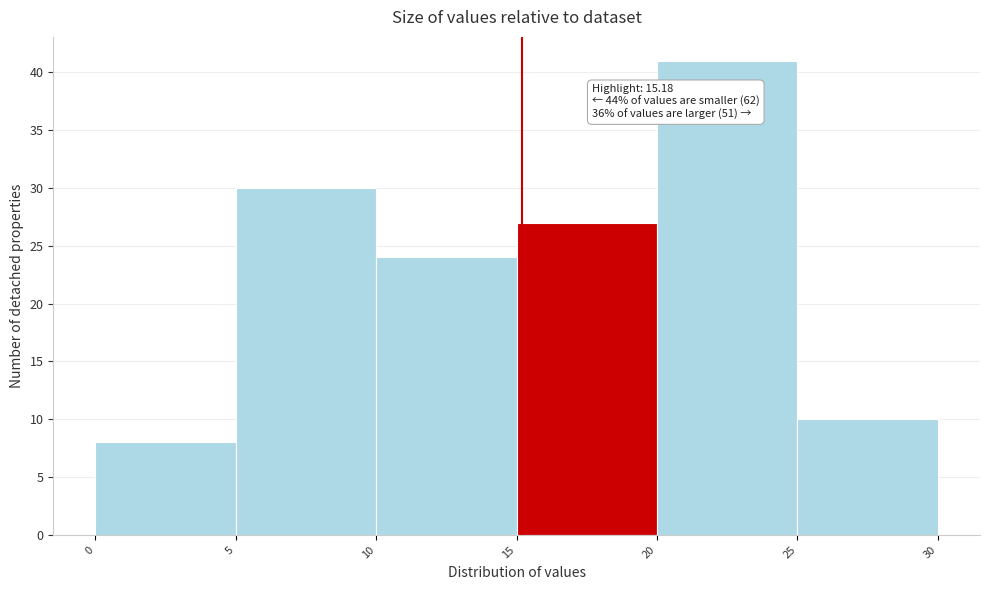

Over which range of the x-axis is the bar tallest?

20 to 25